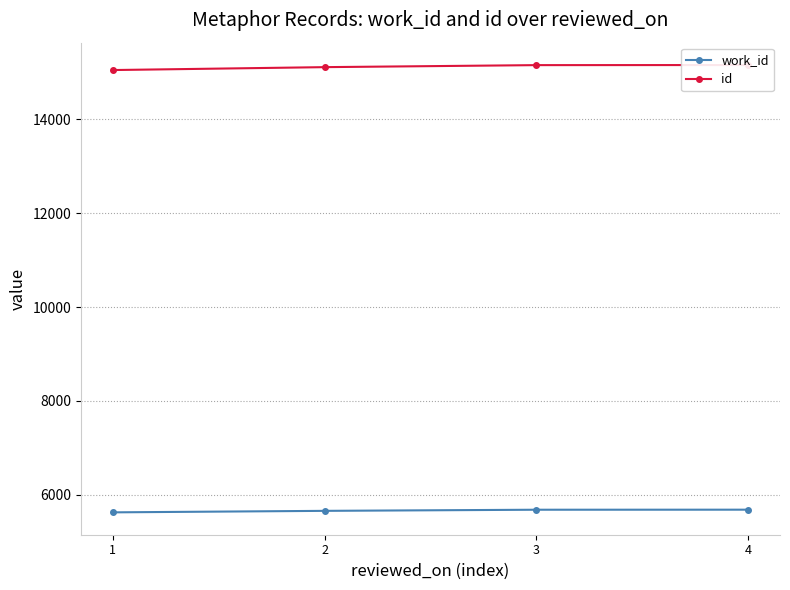

Between 2 and 4, which series saw the biggest shift?

id